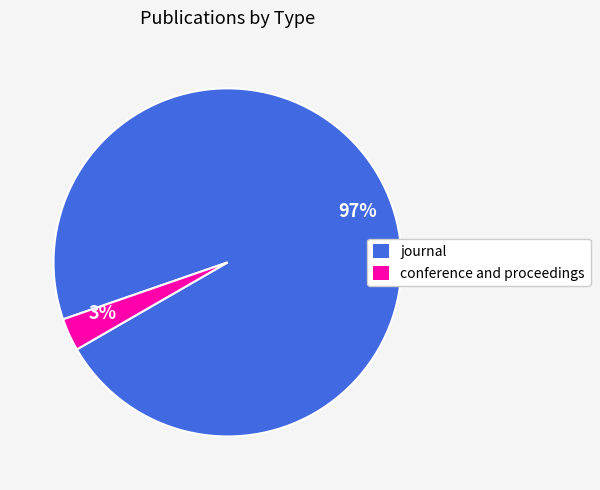

The 97% slice represents 82% of the pie. True or false?

False